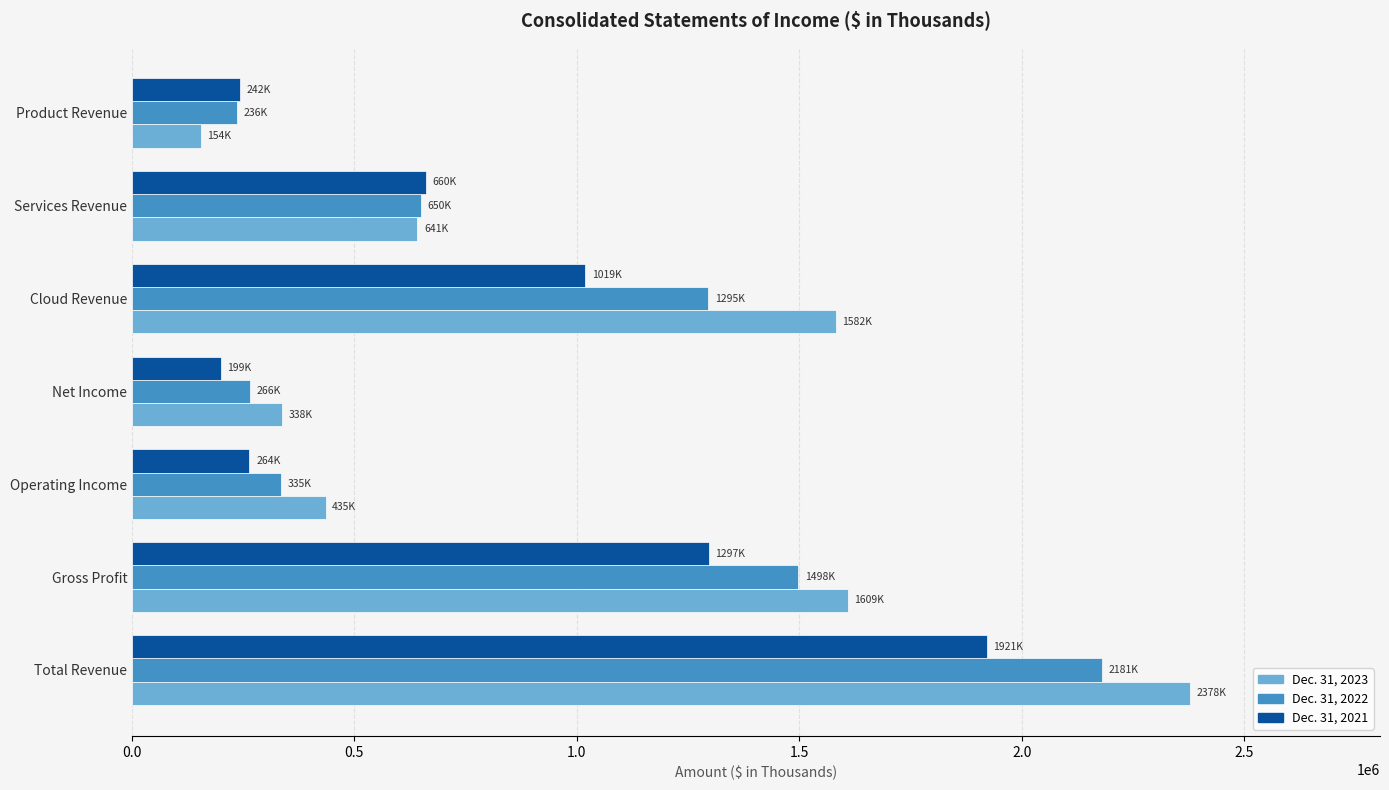

List the series in order of their overall mean, highest first.

Dec. 31, 2023, Dec. 31, 2022, Dec. 31, 2021